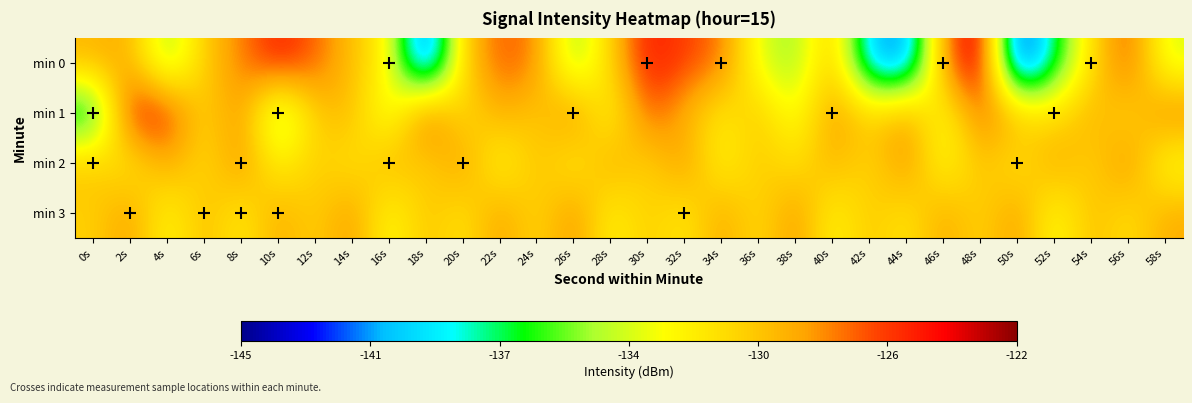

Reading left to right, list all the values displayed in this chart.

min 0: 0s=-129.0	2s=-128.7	4s=-135.3	6s=-129.8	8s=-127.5	10s=-124.9	12s=-126.8	14s=-129.4	16s=-132.0	18s=-144.2	20s=-129.9	22s=-126.6	24s=-127.4	26s=-135.5	28s=-130.1	30s=-124.7	32s=-126.0	34s=-127.1	36s=-133.3	38s=-135.1	40s=-129.2	42s=-140.7	44s=-142.2	46s=-127.8	48s=-122.7	50s=-144.9	52s=-137.5	54s=-130.8	56s=-126.2	58s=-133.5
min 1: 0s=-138.8	2s=-124.7	4s=-125.4	6s=-130.7	8s=-127.6	10s=-135.9	12s=-129.9	14s=-129.0	16s=-133.9	18s=-126.0	20s=-131.2	22s=-128.5	24s=-130.1	26s=-127.3	28s=-132.6	30s=-126.4	32s=-128.9	34s=-131.5	36s=-129.7	38s=-133.2	40s=-127.8	42s=-130.3	44s=-128.1	46s=-132.9	48s=-126.7	50s=-129.4	52s=-131.0	54s=-128.6	56s=-130.8	58s=-127.2
min 2: 0s=-129.5	2s=-131.7	4s=-128.3	6s=-130.9	8s=-127.6	10s=-132.1	12s=-129.8	14s=-131.3	16s=-128.7	18s=-130.4	20s=-127.9	22s=-132.5	24s=-129.2	26s=-131.8	28s=-128.4	30s=-130.6	32s=-127.7	34s=-132.3	36s=-129.6	38s=-131.1	40s=-128.8	42s=-130.7	44s=-127.5	46s=-132.7	48s=-129.3	50s=-131.4	52s=-128.2	54s=-130.5	56s=-127.4	58s=-132.8
min 3: 0s=-130.2	2s=-128.0	4s=-132.4	6s=-129.1	8s=-131.6	10s=-128.5	12s=-130.3	14s=-127.8	16s=-132.6	18s=-129.4	20s=-131.2	22s=-128.1	24s=-130.7	26s=-127.6	28s=-132.1	30s=-129.8	32s=-131.5	34s=-128.3	36s=-130.9	38s=-127.7	40s=-132.2	42s=-129.6	44s=-131.3	46s=-128.4	48s=-130.5	50s=-127.9	52s=-132.7	54s=-129.2	56s=-131.0	58s=-128.6